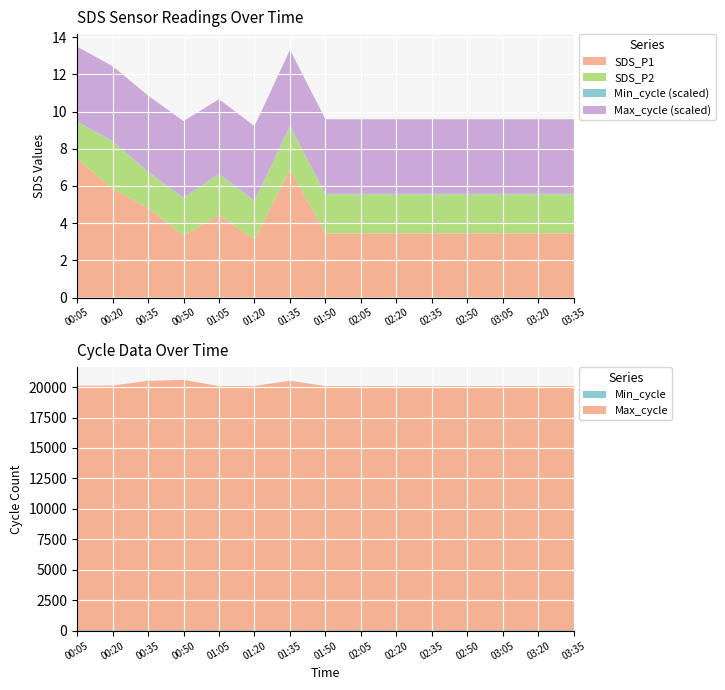

Is it true that SDS_P1 equals 11.8 at 00:05?

False